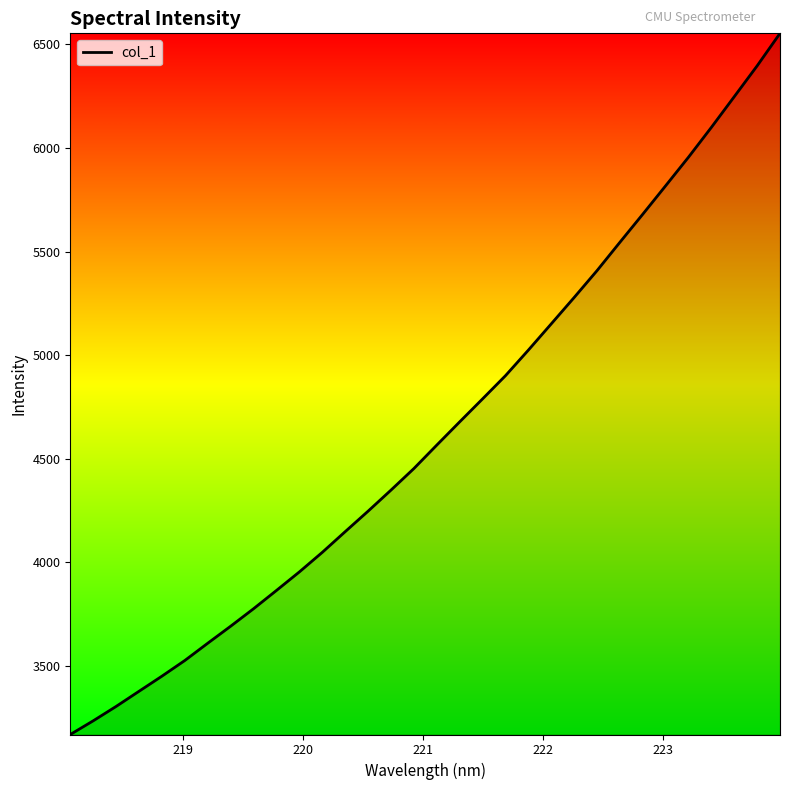

What is the difference between the maximum and minimum values?

3384.5